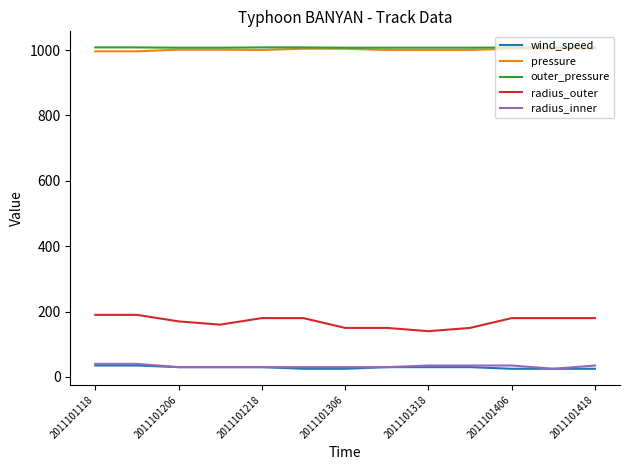

True or false: radius_outer and pressure cross at least once.

False